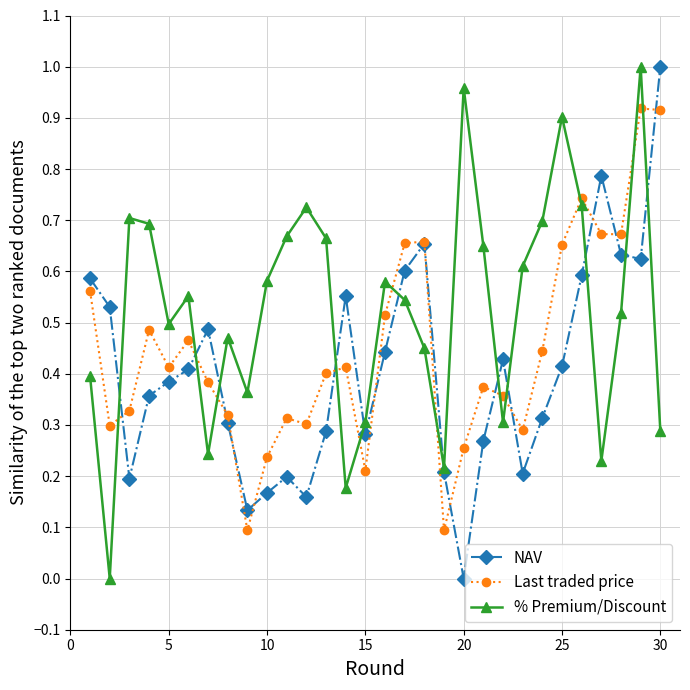

What are all the series names shown in the legend?

NAV, Last traded price, % Premium/Discount